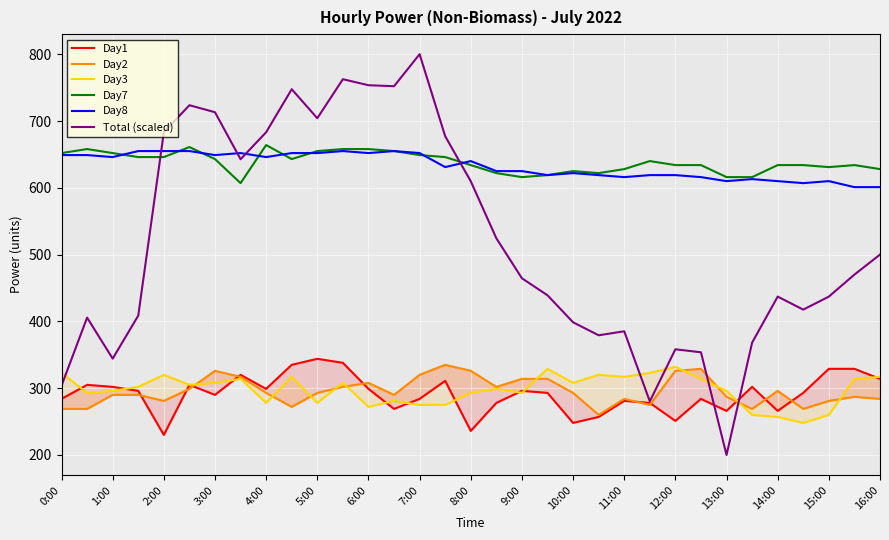

What is the approximate value of Day7 at 6:00?

658.0